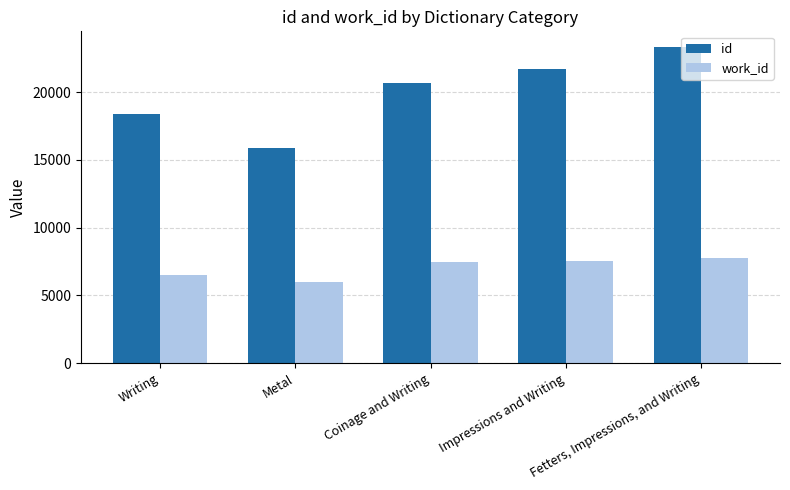

Which series has the largest range (max minus min)?

id